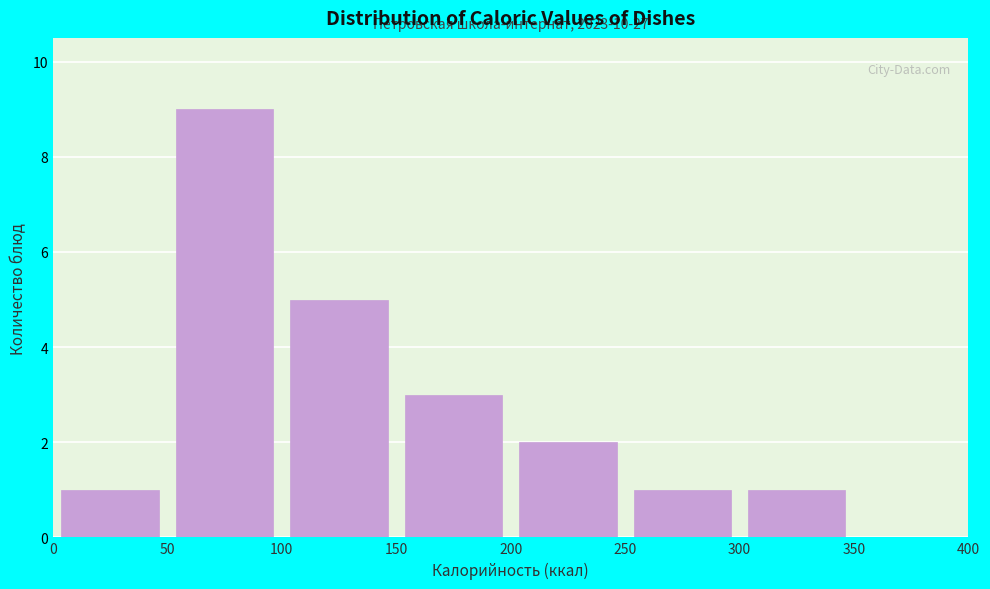

Which range on the x-axis has the tallest bar?

50 to 100